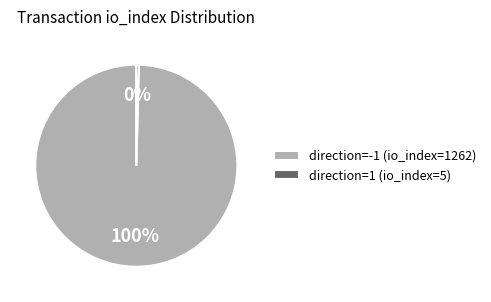

Is it true that direction=-1 (io_index=1262) is 87% of the pie?

False